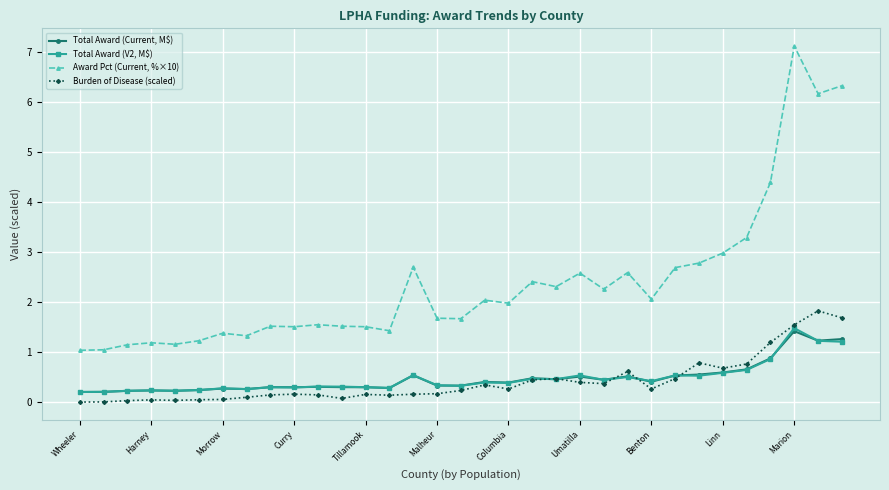

True or false: Award Pct (Current, %×10) and Burden of Disease (scaled) intersect in this chart.

False